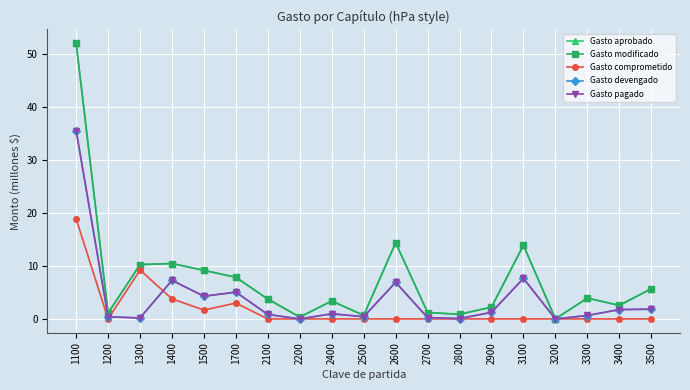

What is the value of the Gasto devengado point at the 17th from the left?

0.6